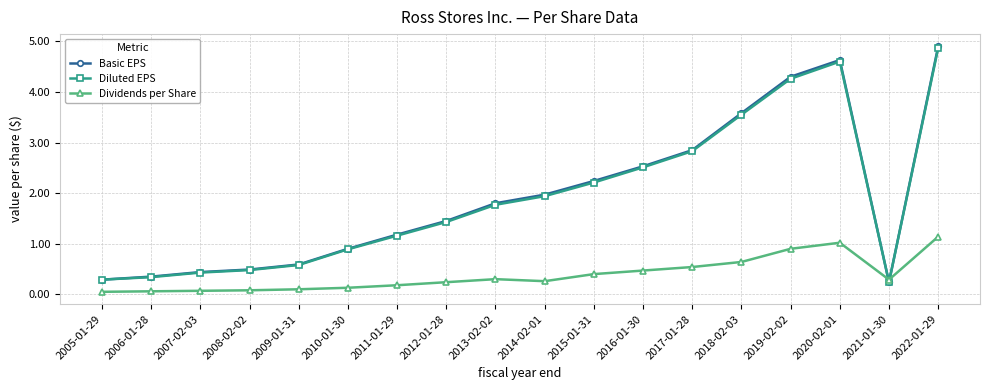

What is the difference between the highest and lowest values at 2016-01-30?

2.1